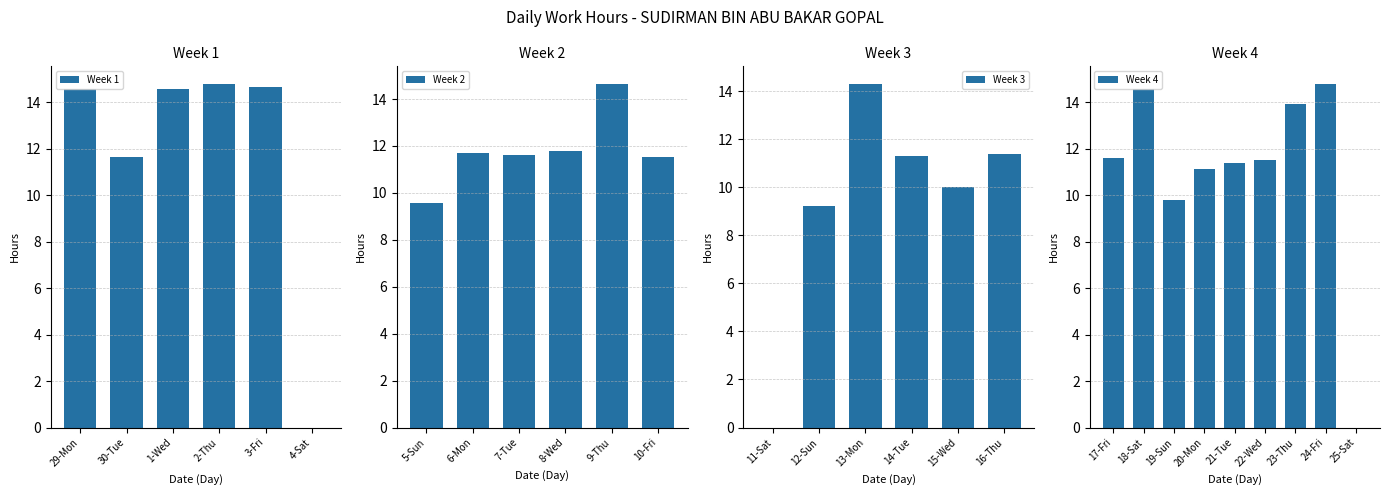

Which has a higher value, 15-Wed or 6-Mon?

6-Mon